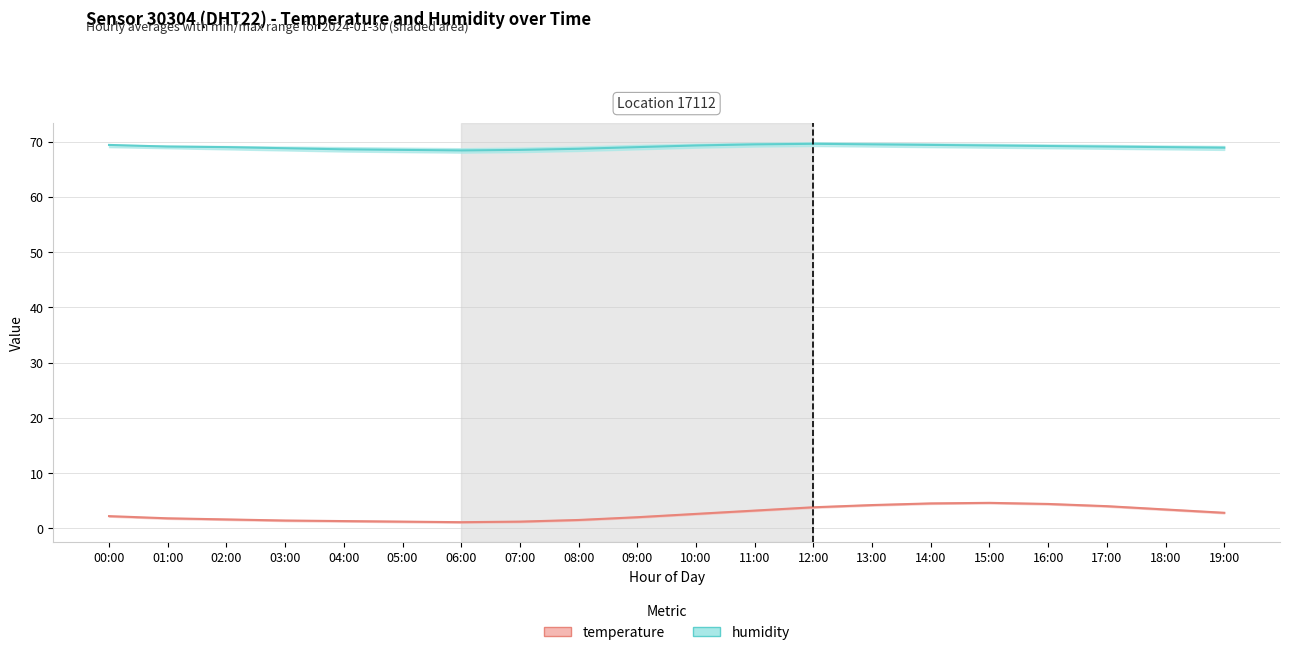

True or false: temperature and humidity intersect in this chart.

False